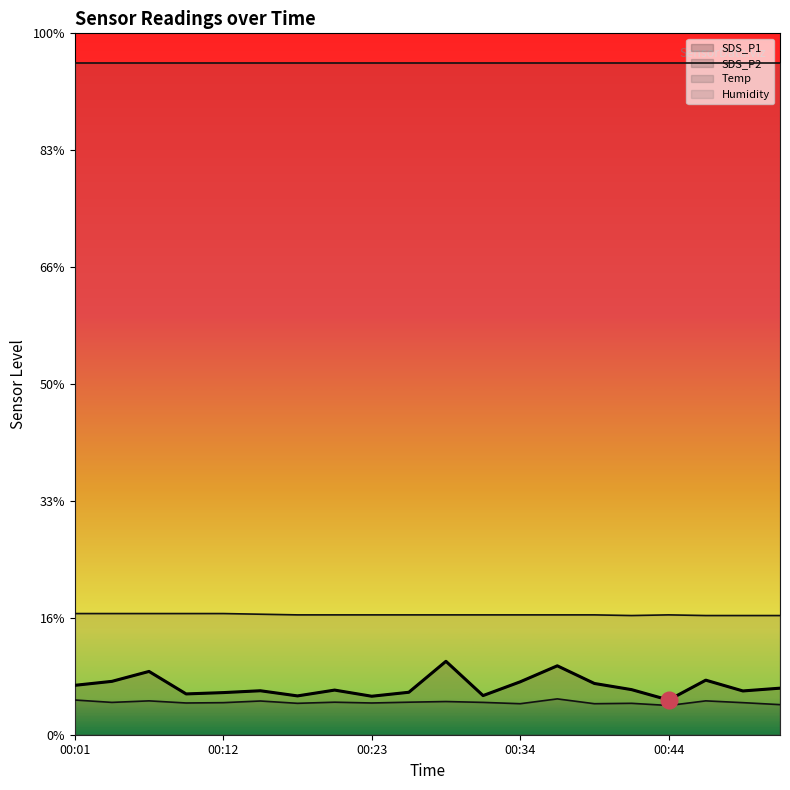

The value of SDS_P2 at 00:06 is 0.3. True or false?

False